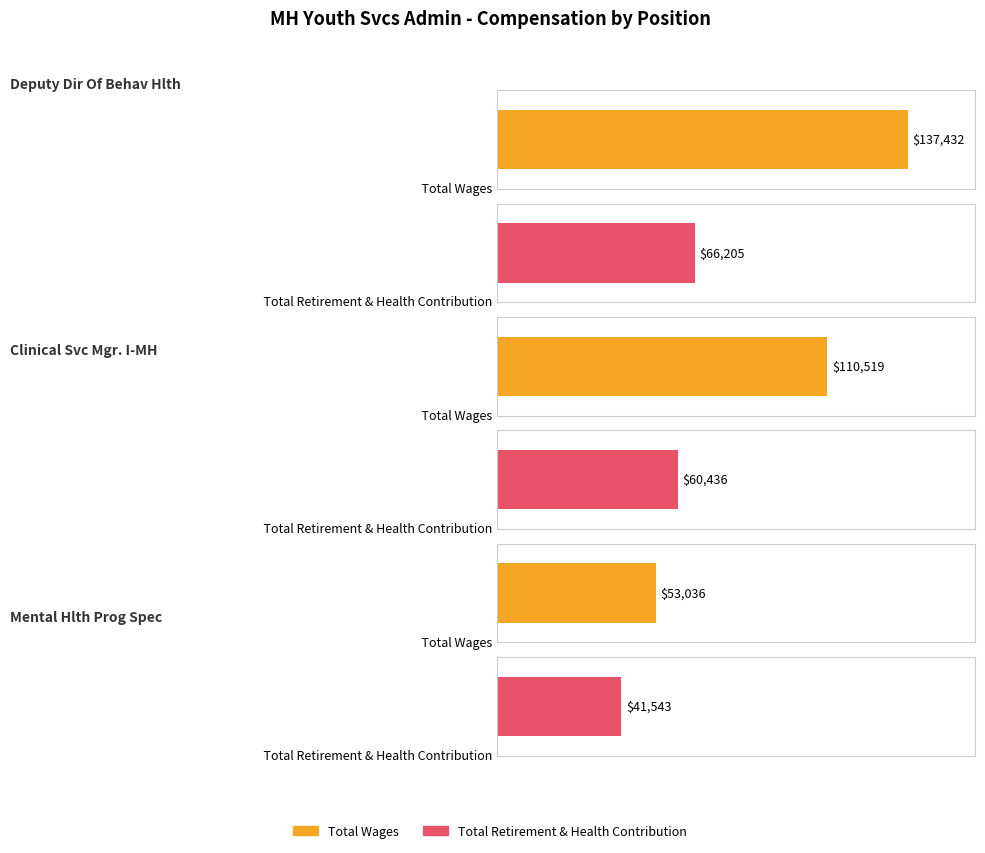

Count the Total Wages values in the range 53036 to 137432.

3